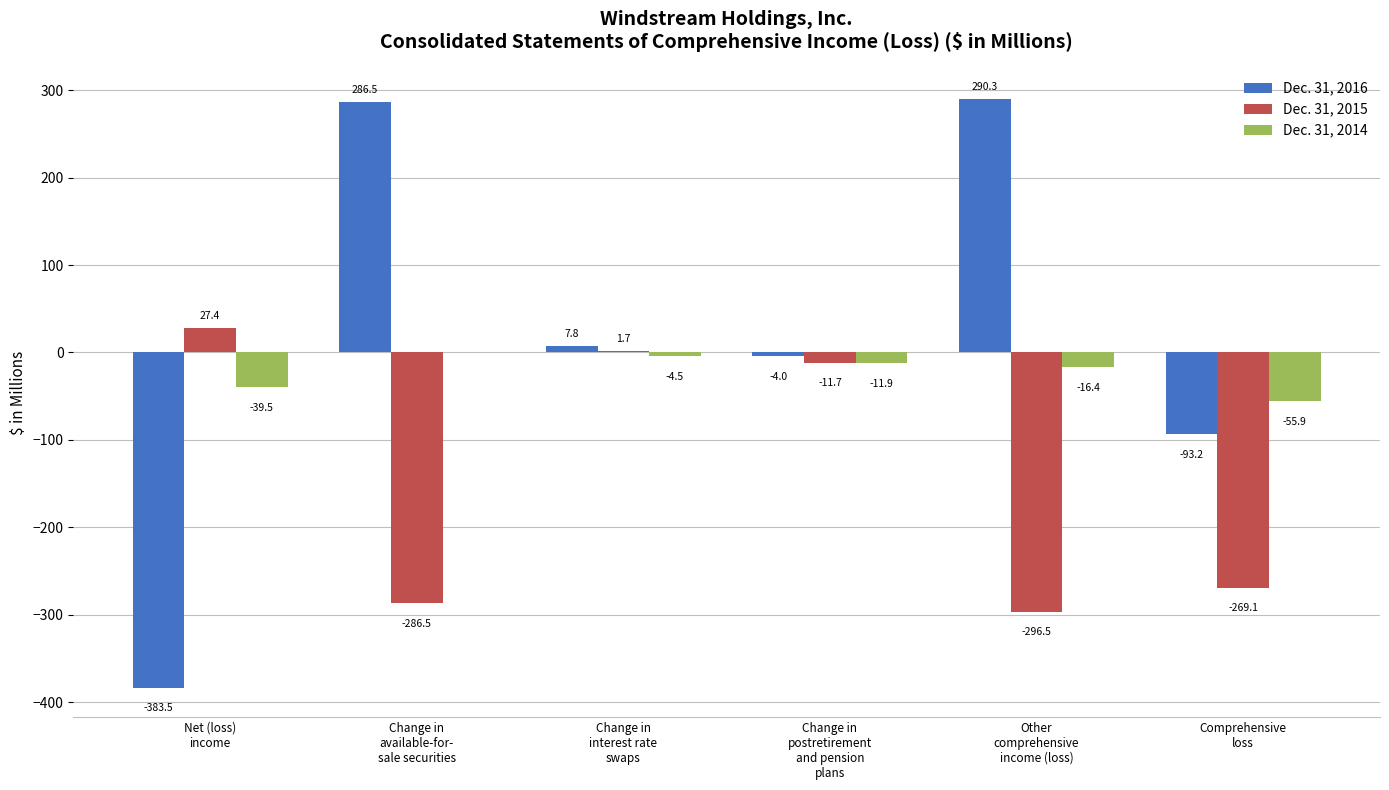

Reading left to right, what are all the values shown in this chart?

Dec. 31, 2016: Net (loss)
income=-383.5	Change in
available-for-
sale securities=286.5	Change in
interest rate
swaps=7.8	Change in
postretirement
and pension
plans=-4.0	Other
comprehensive
income (loss)=290.3	Comprehensive
loss=-93.2
Dec. 31, 2015: Net (loss)
income=27.4	Change in
available-for-
sale securities=-286.5	Change in
interest rate
swaps=1.7	Change in
postretirement
and pension
plans=-11.7	Other
comprehensive
income (loss)=-296.5	Comprehensive
loss=-269.1
Dec. 31, 2014: Net (loss)
income=-39.5	Change in
available-for-
sale securities=0.0	Change in
interest rate
swaps=-4.5	Change in
postretirement
and pension
plans=-11.9	Other
comprehensive
income (loss)=-16.4	Comprehensive
loss=-55.9